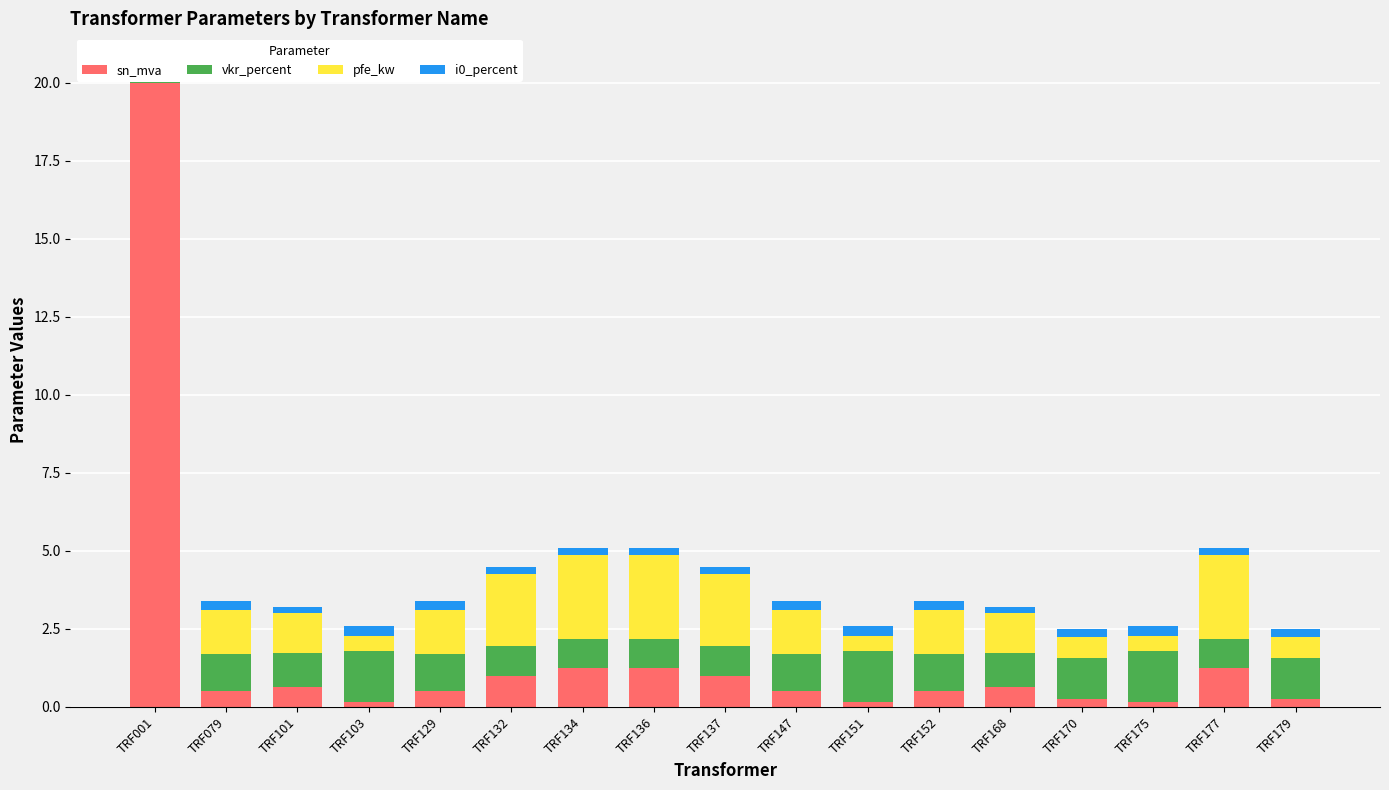

Reading left to right, what are all the values shown in this chart?

sn_mva: TRF001=20.0	TRF079=0.5	TRF101=0.6	TRF103=0.2	TRF129=0.5	TRF132=1.0	TRF134=1.2	TRF136=1.2	TRF137=1.0	TRF147=0.5	TRF151=0.2	TRF152=0.5	TRF168=0.6	TRF170=0.2	TRF175=0.2	TRF177=1.2	TRF179=0.2
vkr_percent: TRF001=0.1	TRF079=1.2	TRF101=1.1	TRF103=1.6	TRF129=1.2	TRF132=1.0	TRF134=0.9	TRF136=0.9	TRF137=1.0	TRF147=1.2	TRF151=1.6	TRF152=1.2	TRF168=1.1	TRF170=1.3	TRF175=1.6	TRF177=0.9	TRF179=1.3
pfe_kw: TRF001=0.3	TRF079=1.4	TRF101=1.3	TRF103=0.5	TRF129=1.4	TRF132=2.3	TRF134=2.7	TRF136=2.7	TRF137=2.3	TRF147=1.4	TRF151=0.5	TRF152=1.4	TRF168=1.3	TRF170=0.7	TRF175=0.5	TRF177=2.7	TRF179=0.7
i0_percent: TRF001=0.2	TRF079=0.3	TRF101=0.2	TRF103=0.3	TRF129=0.3	TRF132=0.2	TRF134=0.2	TRF136=0.2	TRF137=0.2	TRF147=0.3	TRF151=0.3	TRF152=0.3	TRF168=0.2	TRF170=0.3	TRF175=0.3	TRF177=0.2	TRF179=0.3